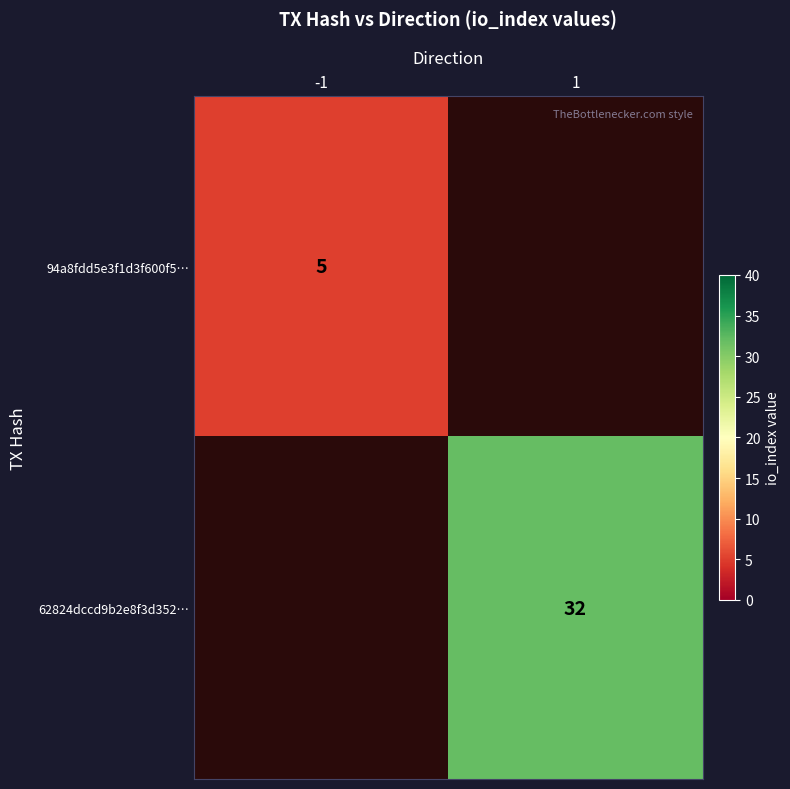

The value of 62824dccd9b2e8f3d352… at 1 is 52. True or false?

False